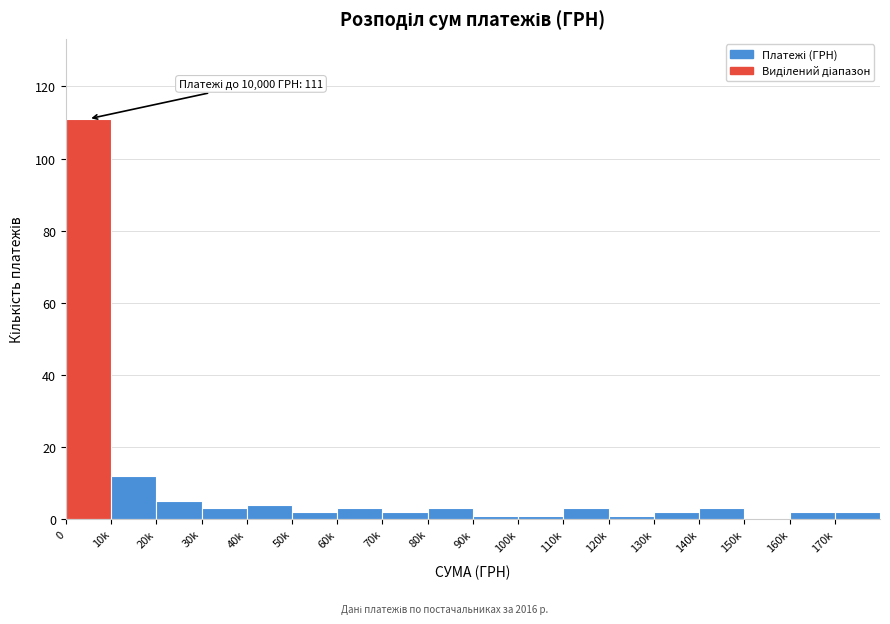

Reading left to right, what are all the values shown in this chart?

0=111	10k=12	20k=5	30k=3	40k=4	50k=2	60k=3	70k=2	80k=3	90k=1	100k=1	110k=3	120k=1	130k=2	140k=3	150k=0	160k=2	170k=2